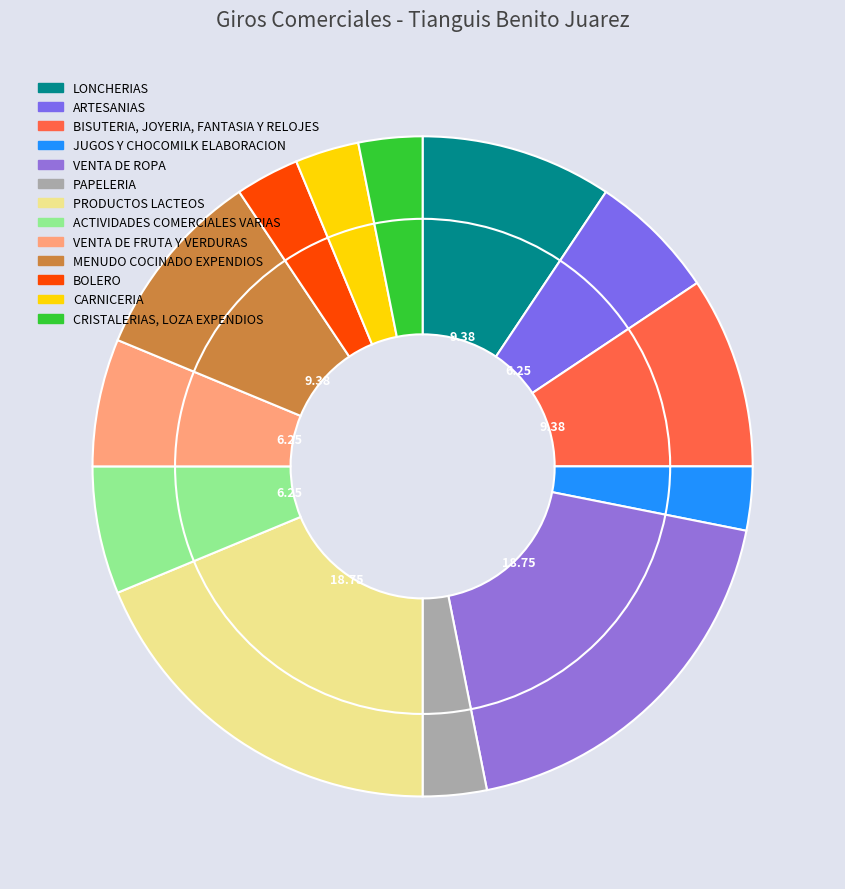

Is it true that BISUTERIA, JOYERIA, FANTASIA Y RELOJES is 9% of the pie?

True